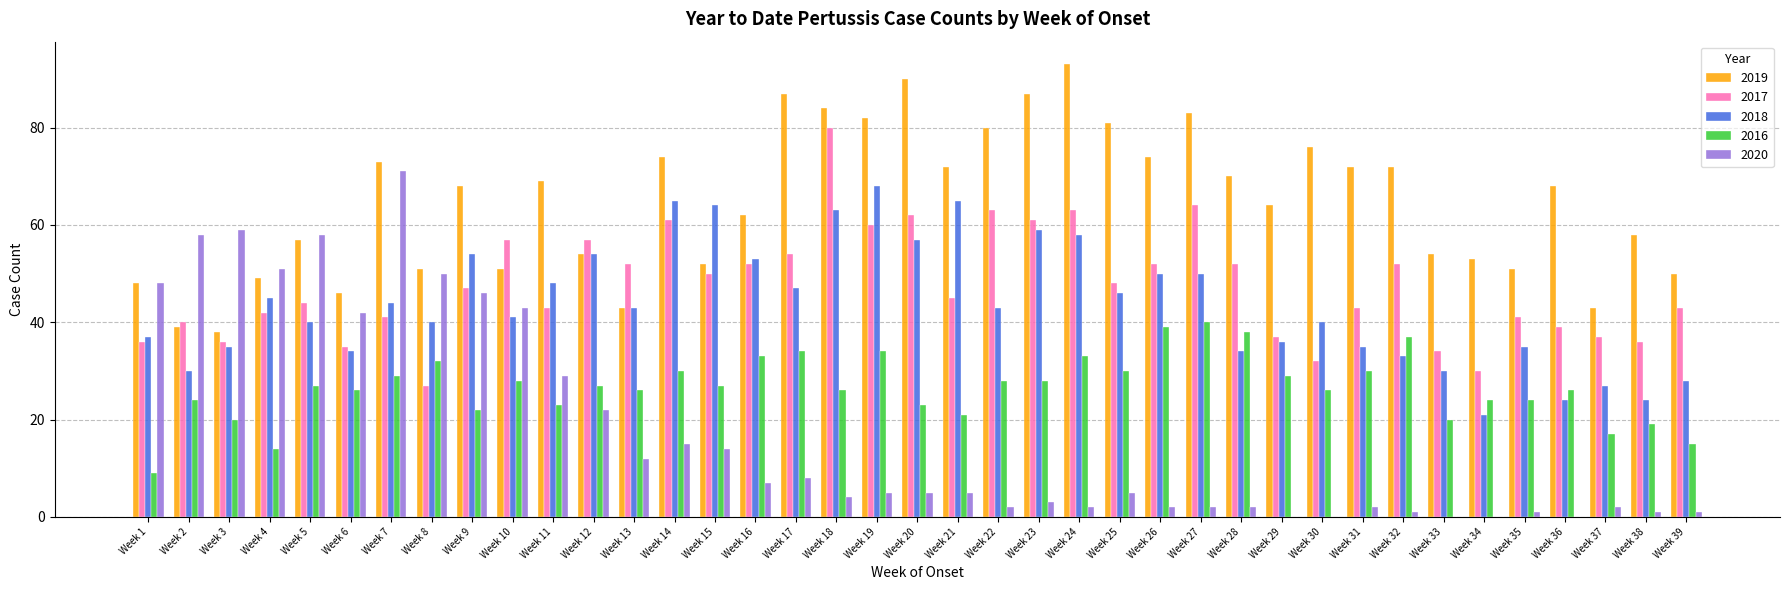

Is the value of 2016 at Week 15 greater than the value of 2017 at Week 5?

No